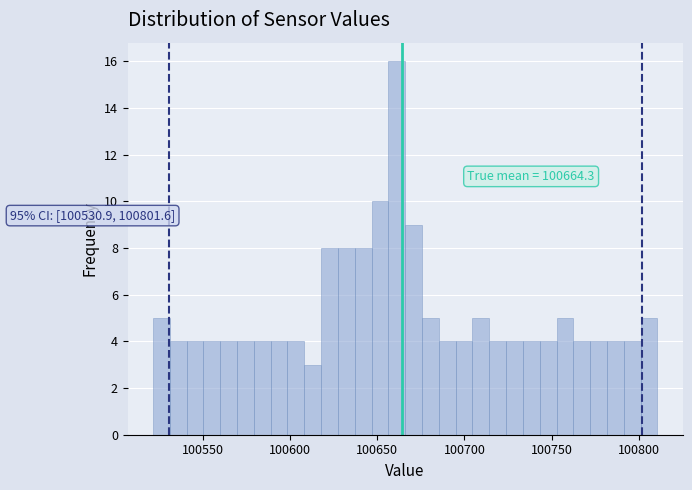

Around what value on the x-axis is the tallest bar? Give the approximate position of its centre, as read against the axis.

100660